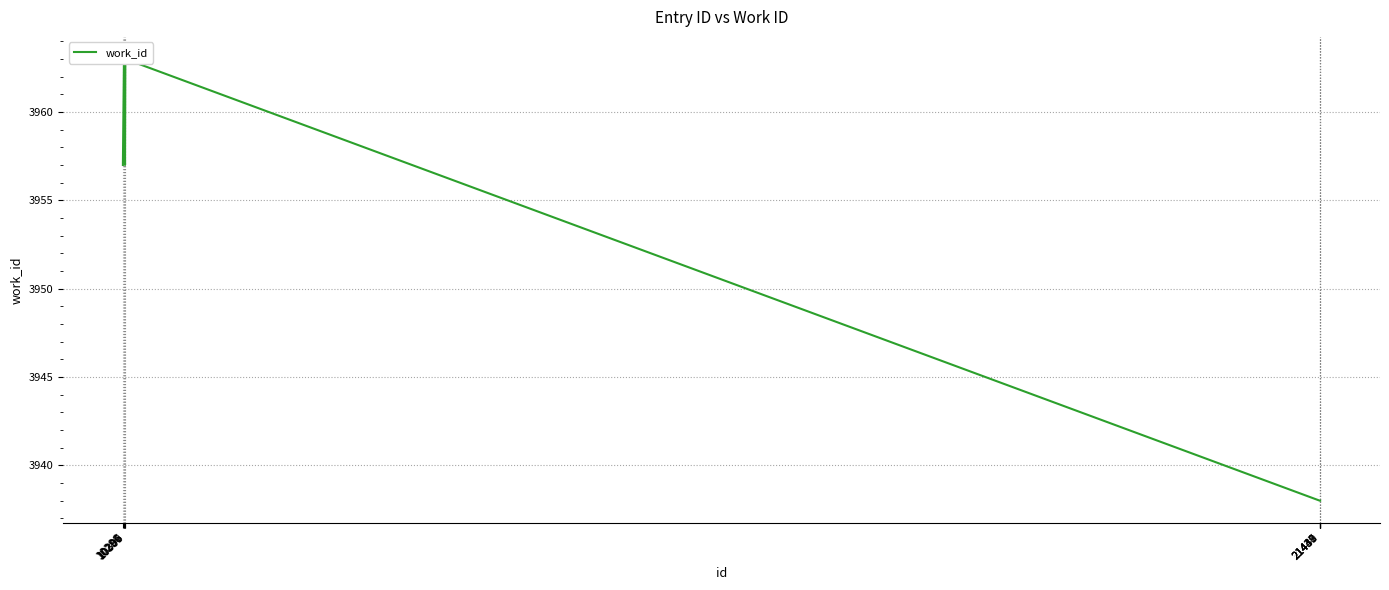

The chart shows a value of 3938 at 21438. True or false?

True